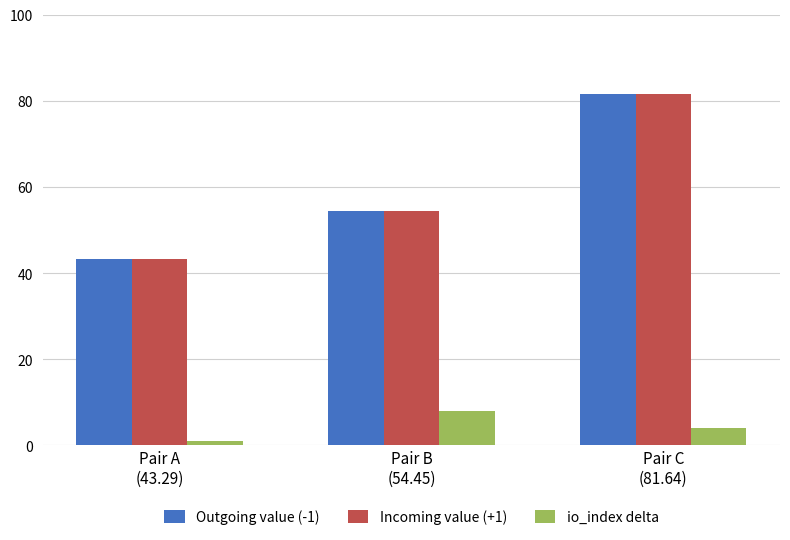

What is the difference between the second highest and minimum values in the Outgoing value (-1) series?

11.2